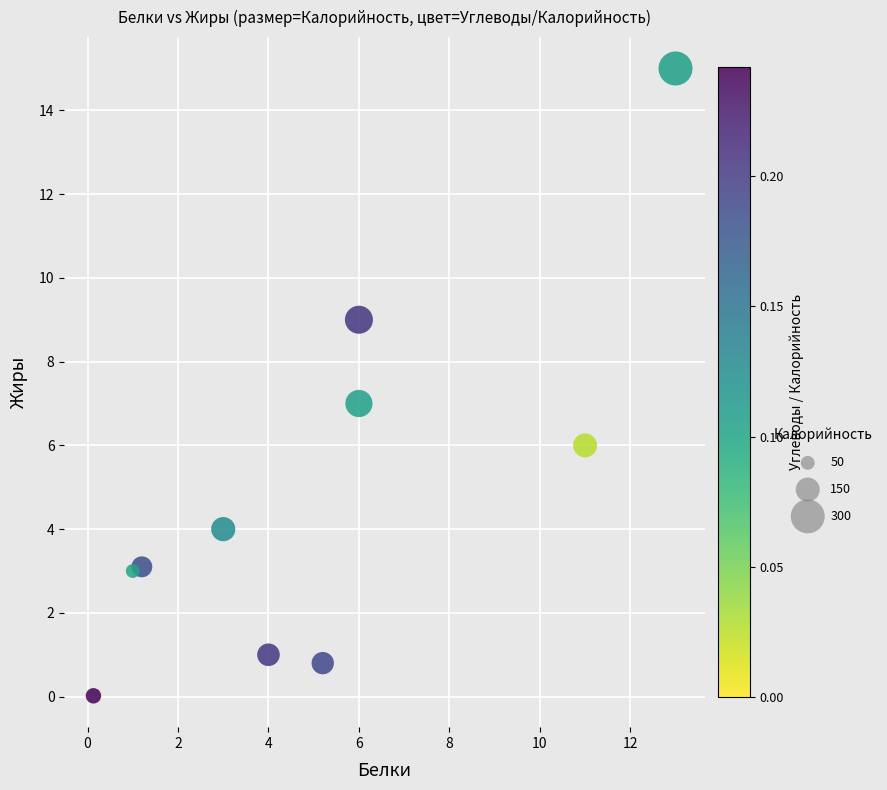

What is the average X value?

5.1